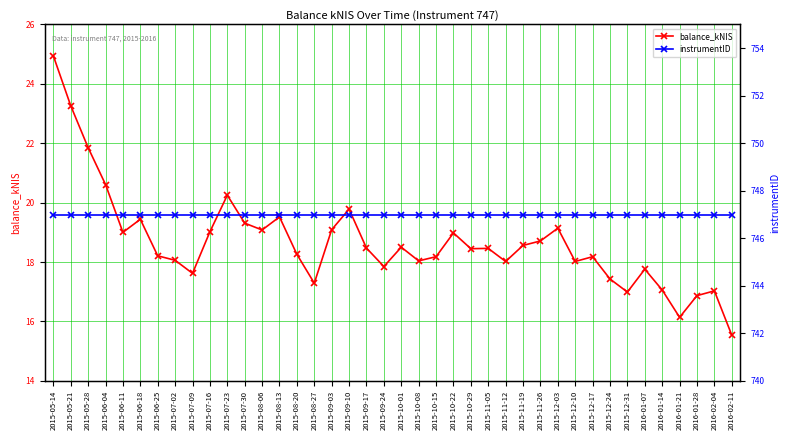

The value of instrumentID at 2016-01-07 is 985.6. True or false?

False